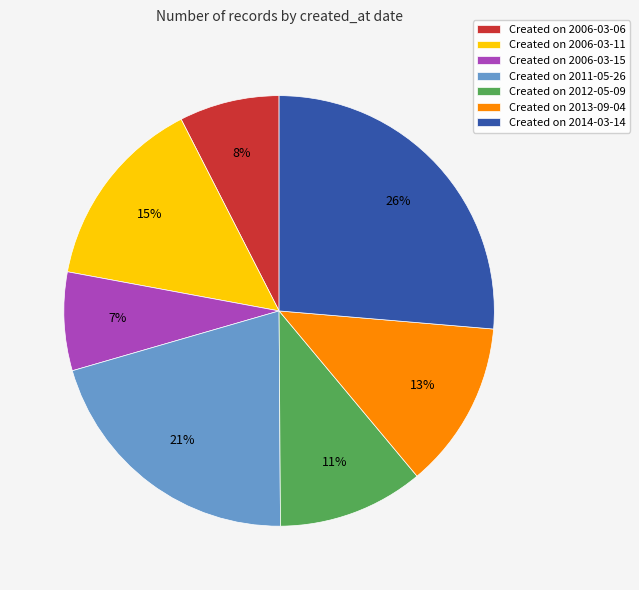

Which category has the biggest portion of the pie?

Created on 2014-03-14